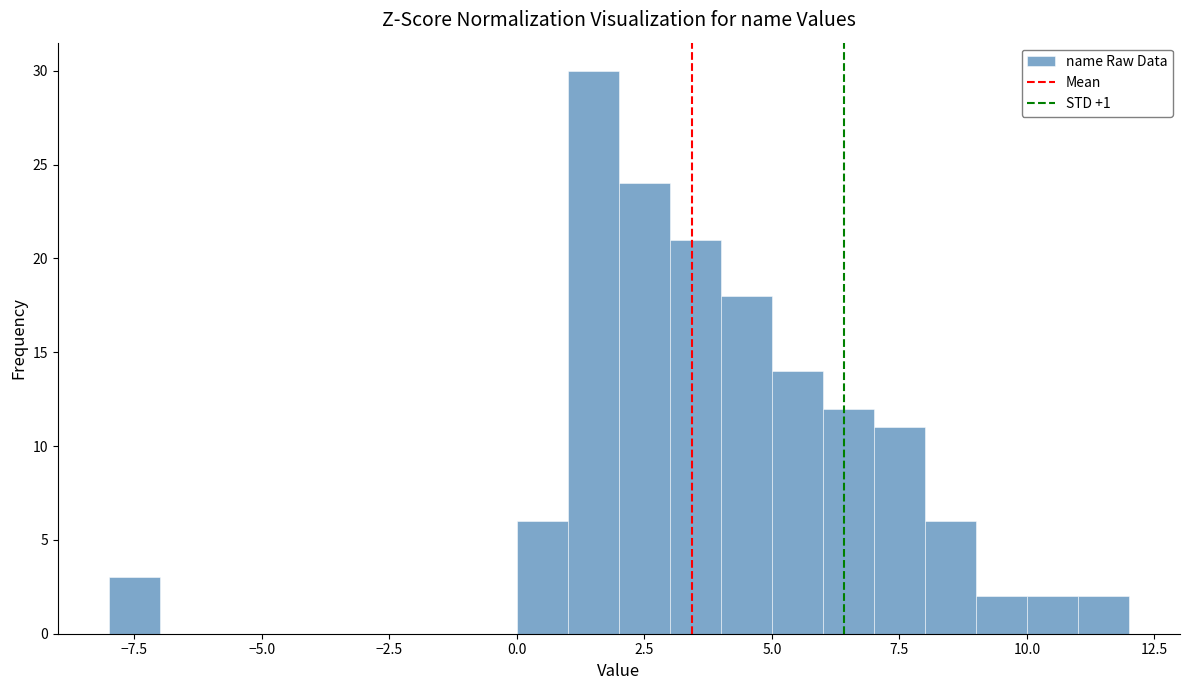

Read against the x-axis, roughly where is the centre of the tallest bar?

1.5